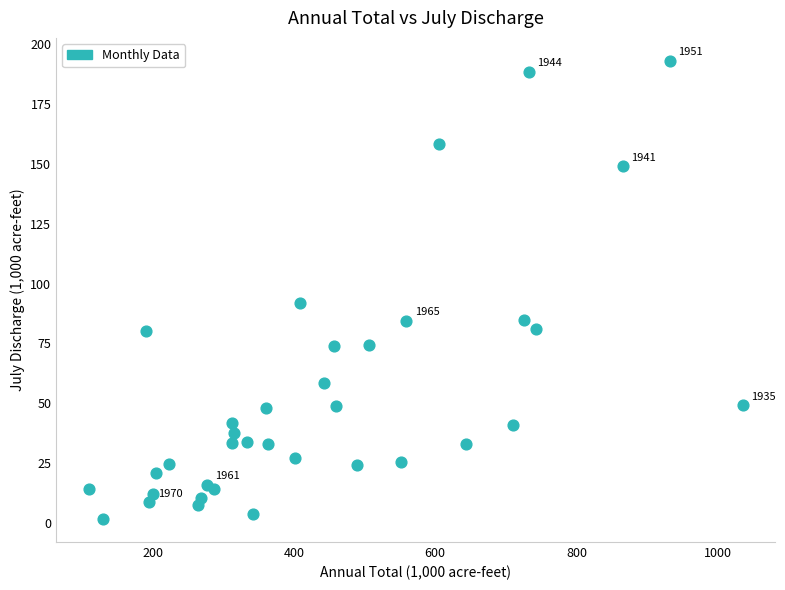

What is the range of X values (max minus min)?

926.0